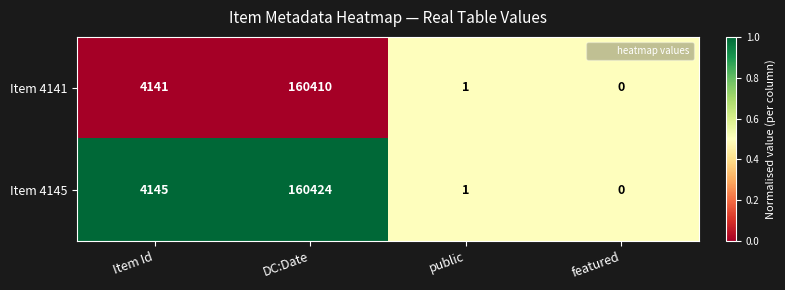

Reading left to right, transcribe all the data shown in this chart.

Item 4141: 4141	160410	1	0
Item 4145: 4145	160424	1	0